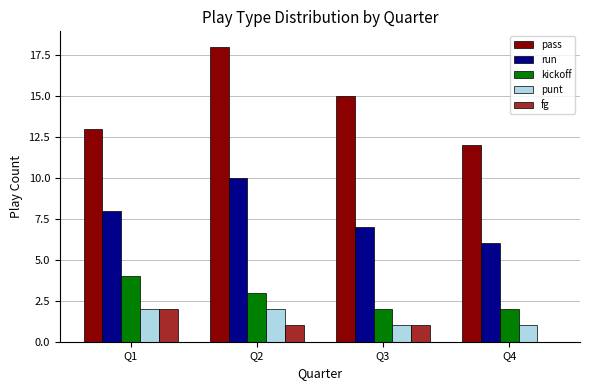

How many distinct data groups are displayed?

5